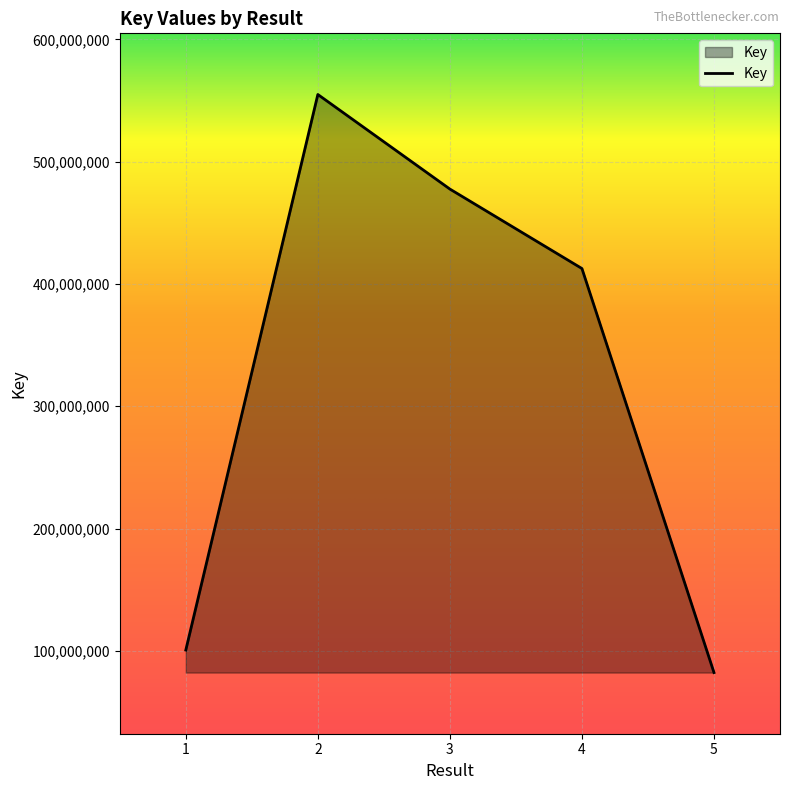

True or false: the data shows 412615233 at 4.

True